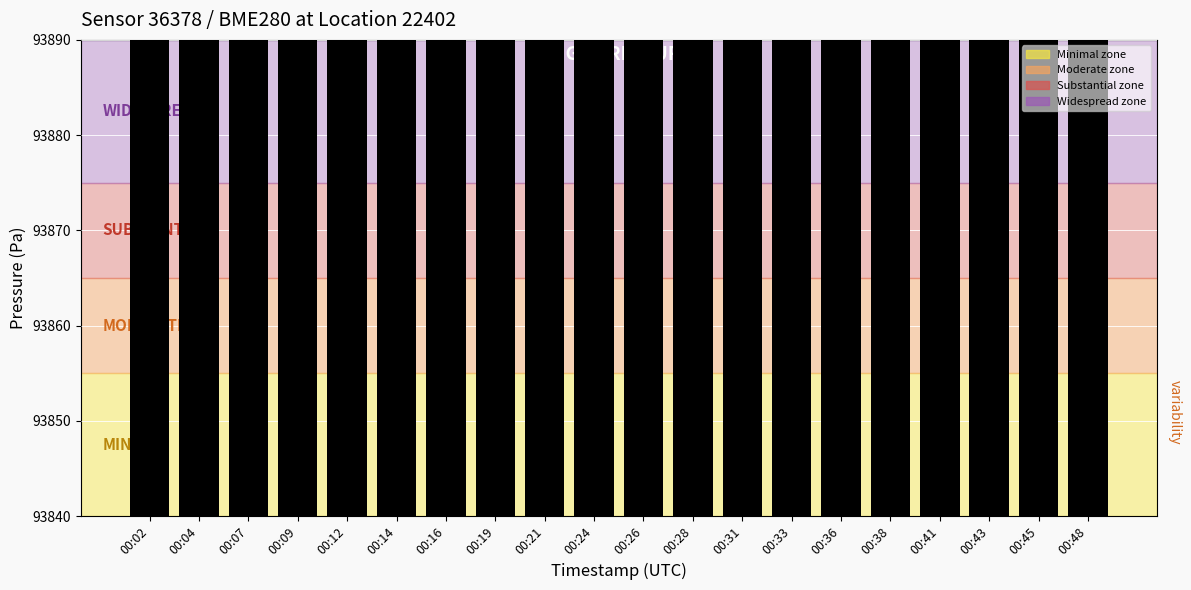

List the labels in order of value, largest first.

00:38, 00:12, 00:16, 00:14, 00:02, 00:04, 00:07, 00:31, 00:36, 00:41, 00:33, 00:43, 00:09, 00:19, 00:26, 00:45, 00:24, 00:21, 00:28, 00:48